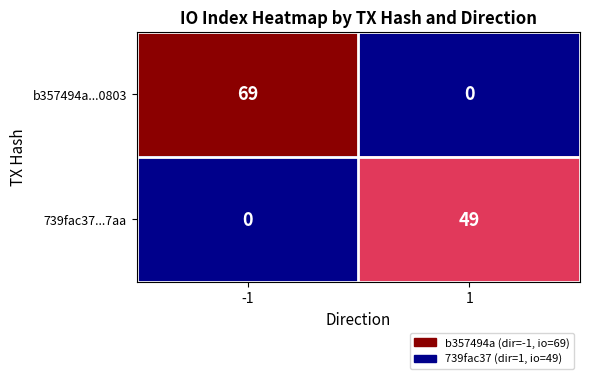

Which category has the highest value across all series?

-1